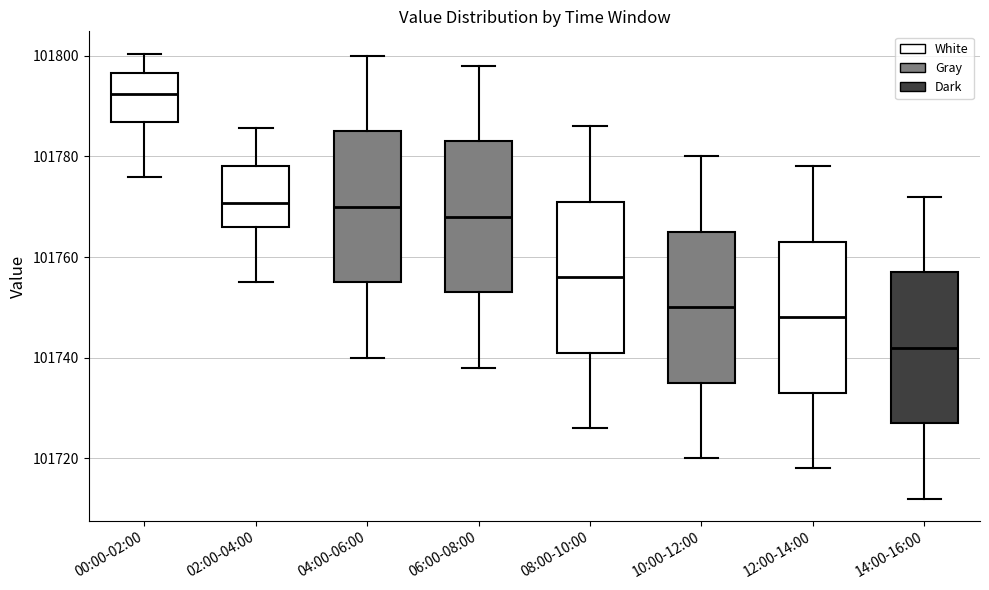

Where is the upper edge of the box for 12:00-14:00 on the y-axis? The values are not printed on the chart, so give them approximately, as read against the axis.

101764